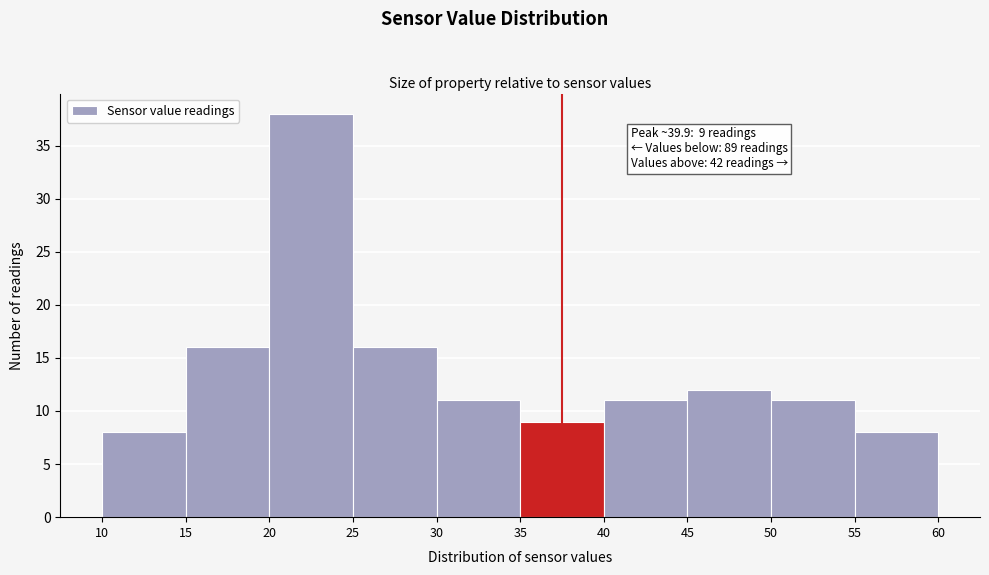

Which range on the x-axis has the tallest bar?

20 to 25